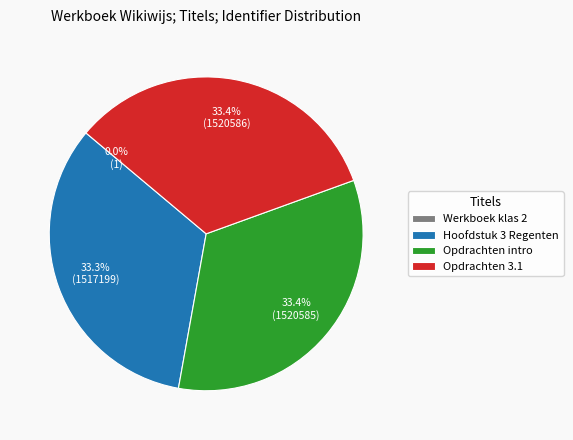

Is there a majority slice in this chart?

No